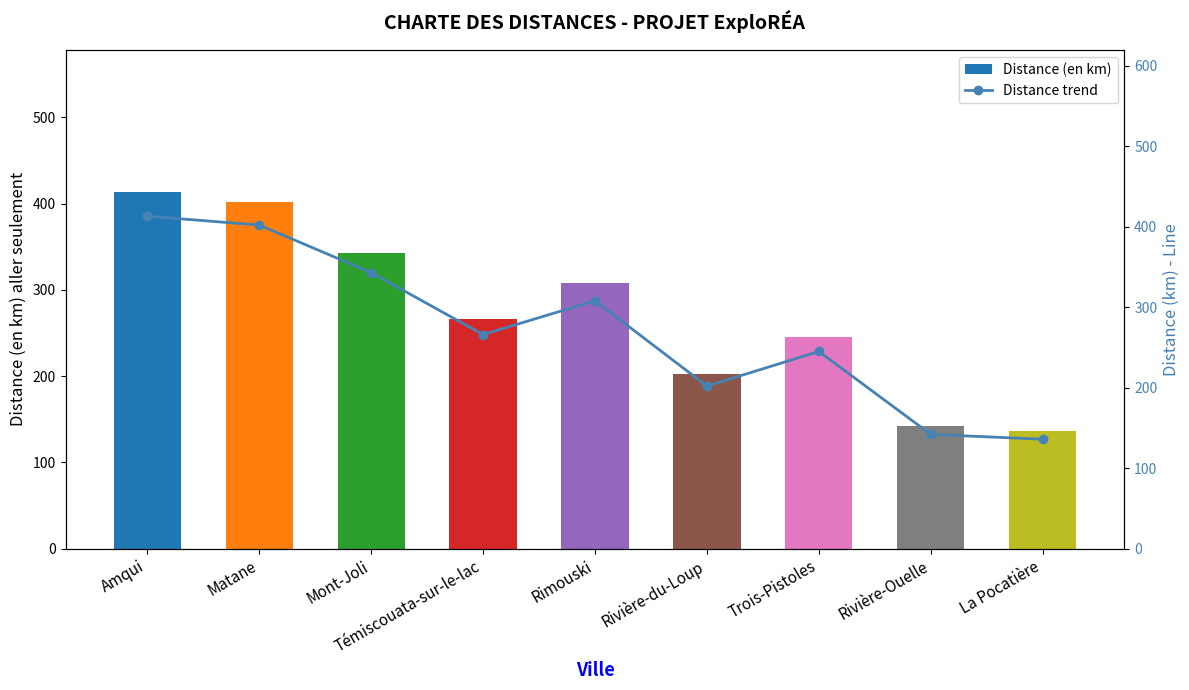

How many data points in Distance (en km) are less than 266?

4